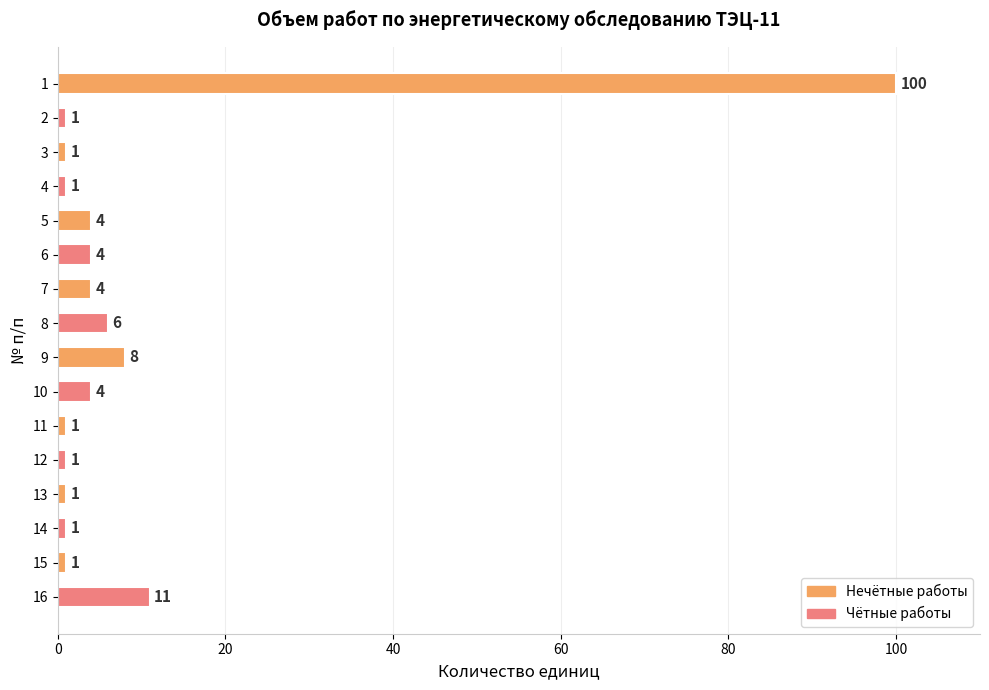

Does the chart contain stacked bars?

No